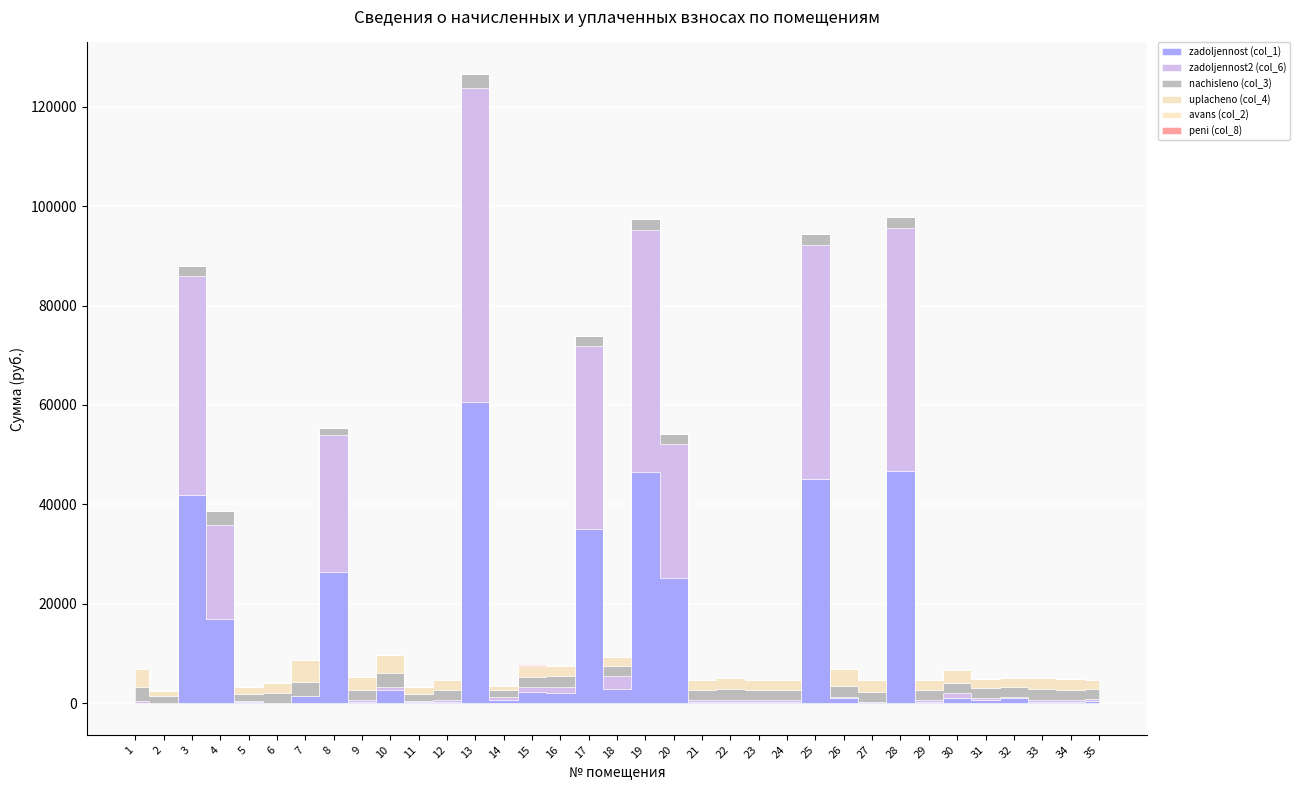

What is the difference between the maximum and minimum values in the zadoljennost (col_1) series?

60501.5